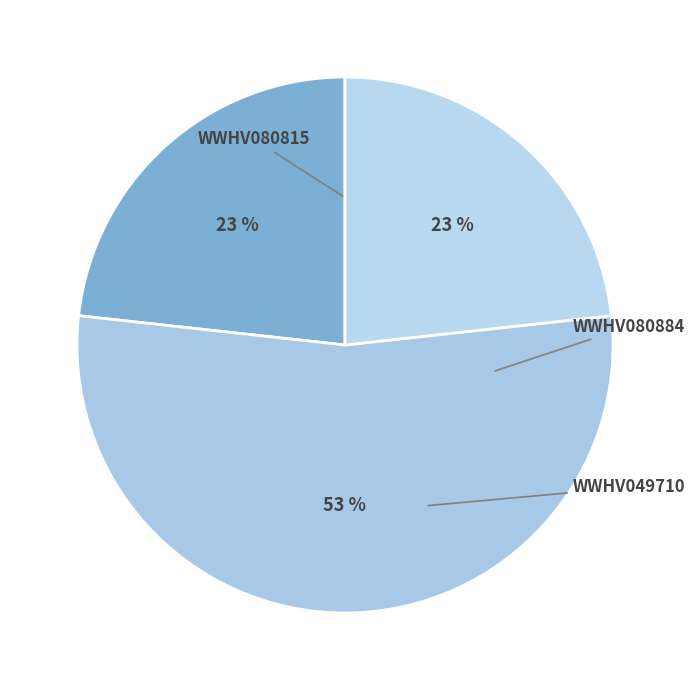

How many slices are in this pie chart?

3